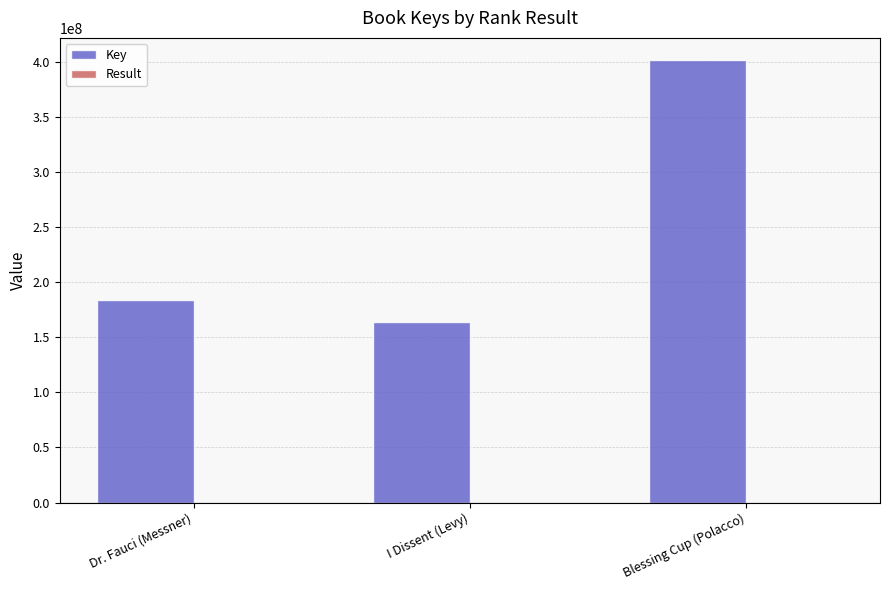

What is the sum of all Key values?

748500893